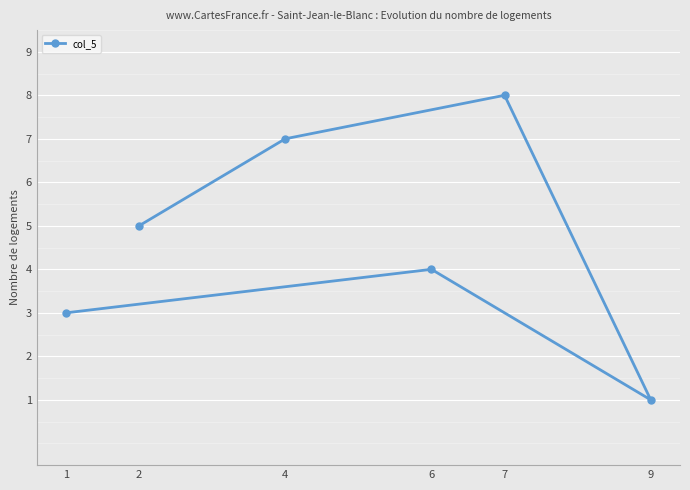

At which category does the chart reach its minimum across all series?

9